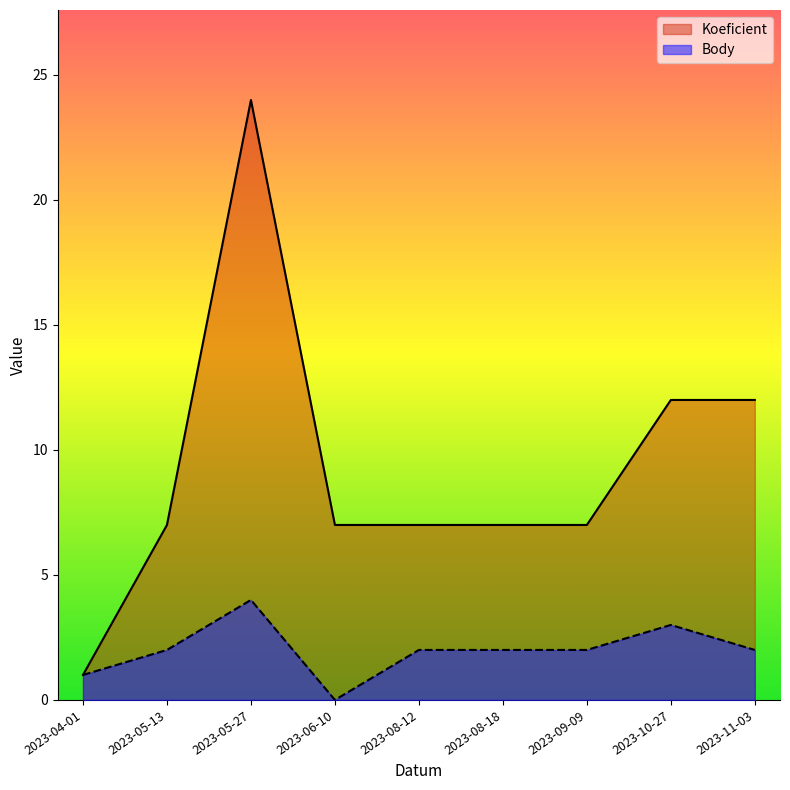

At how many categories does at least one series exceed 2?

8